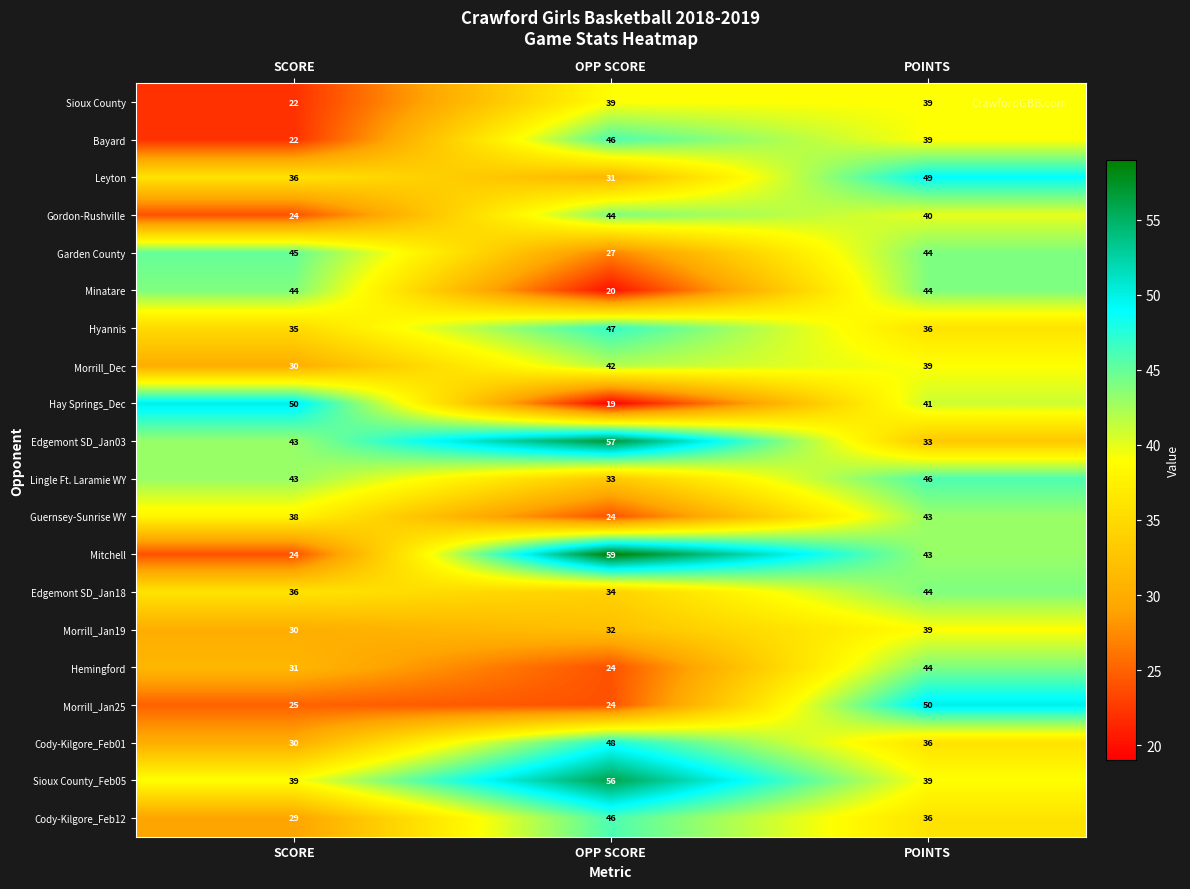

Between SCORE and POINTS, which series saw the biggest shift?

Morrill_Jan25